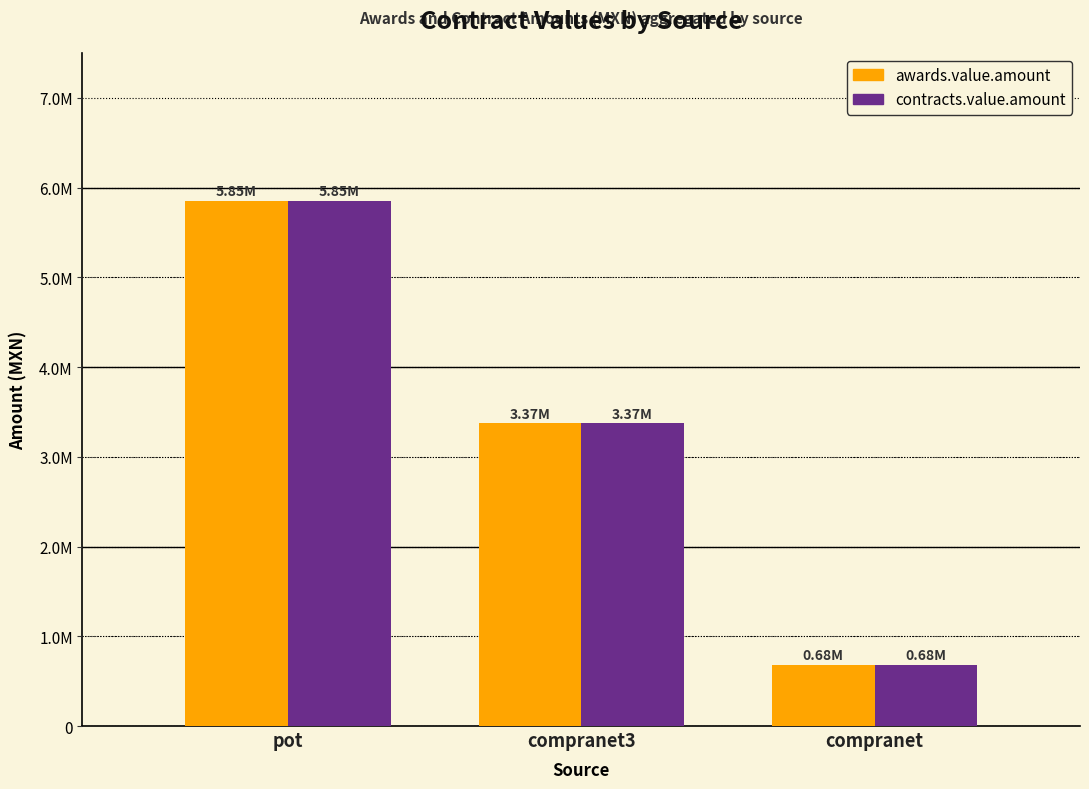

List the labels in order of contracts.value.amount value, smallest first.

compranet, compranet3, pot